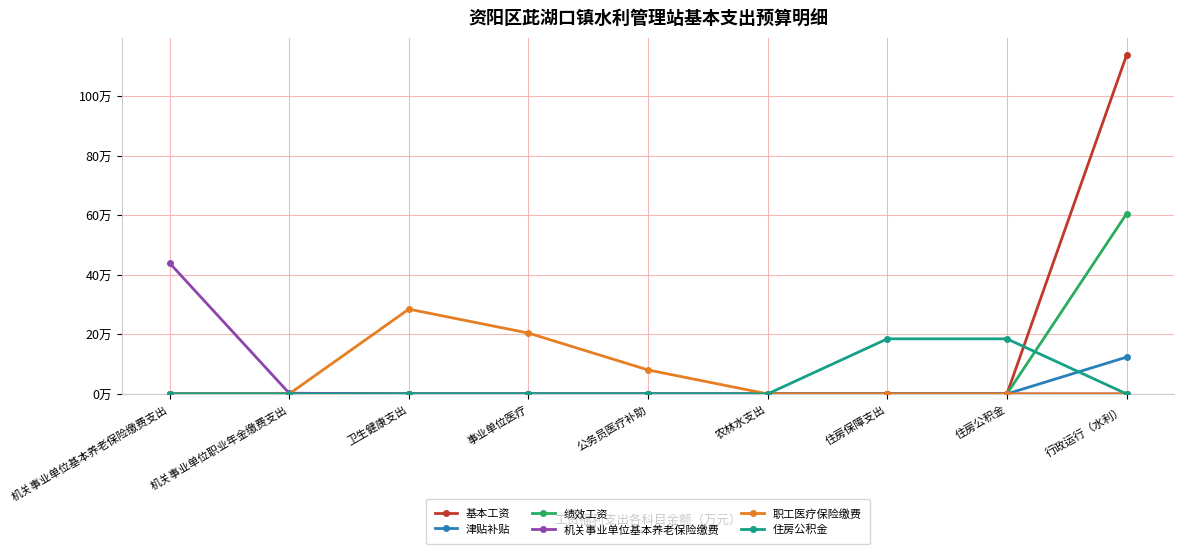

True or false: 机关事业单位基本养老保险缴费 has more than 2 points higher than both neighbors.

False